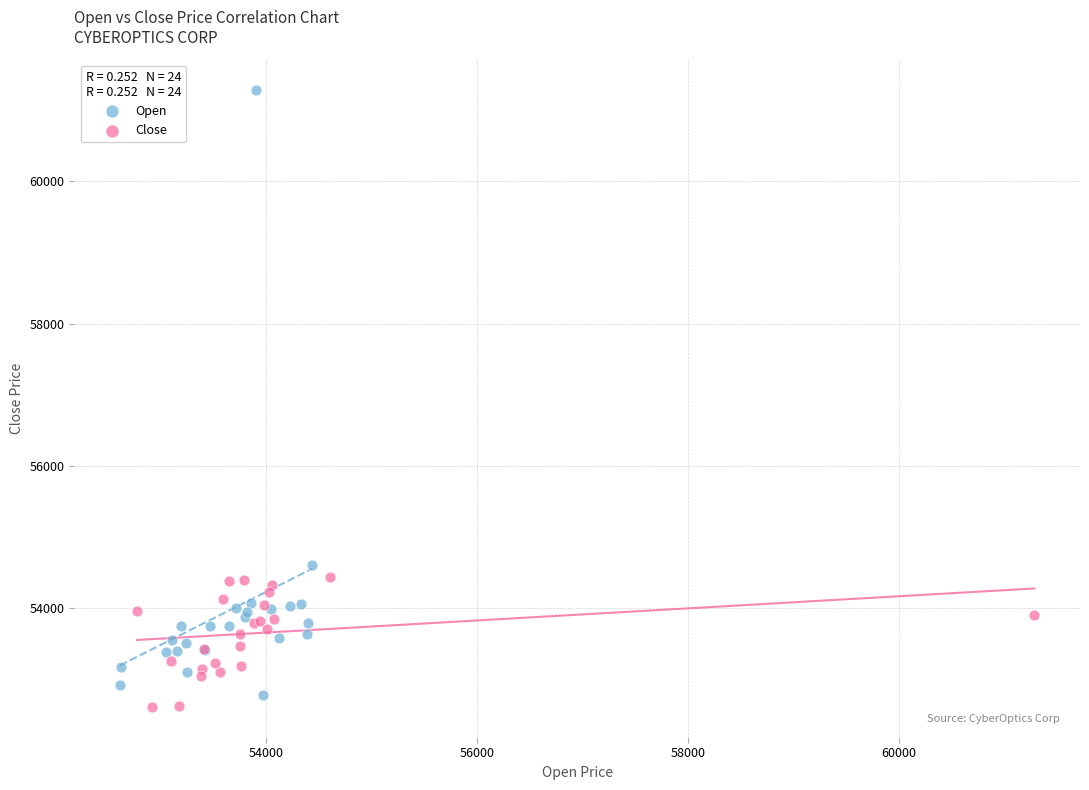

Which series reaches the maximum Y coordinate?

Open